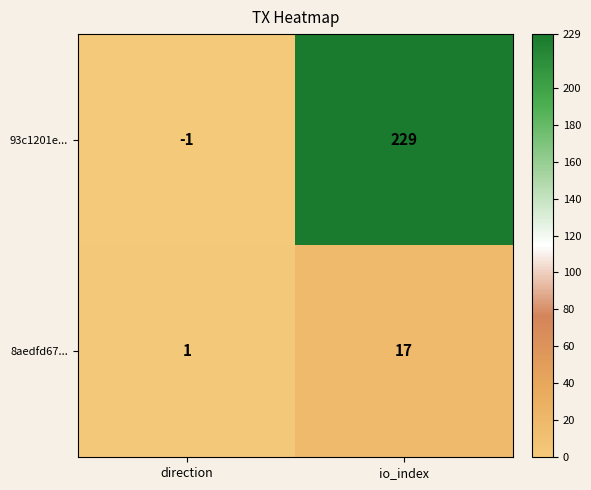

Reading left to right, extract all data points from this chart.

93c1201e...: -1	229
8aedfd67...: 1	17